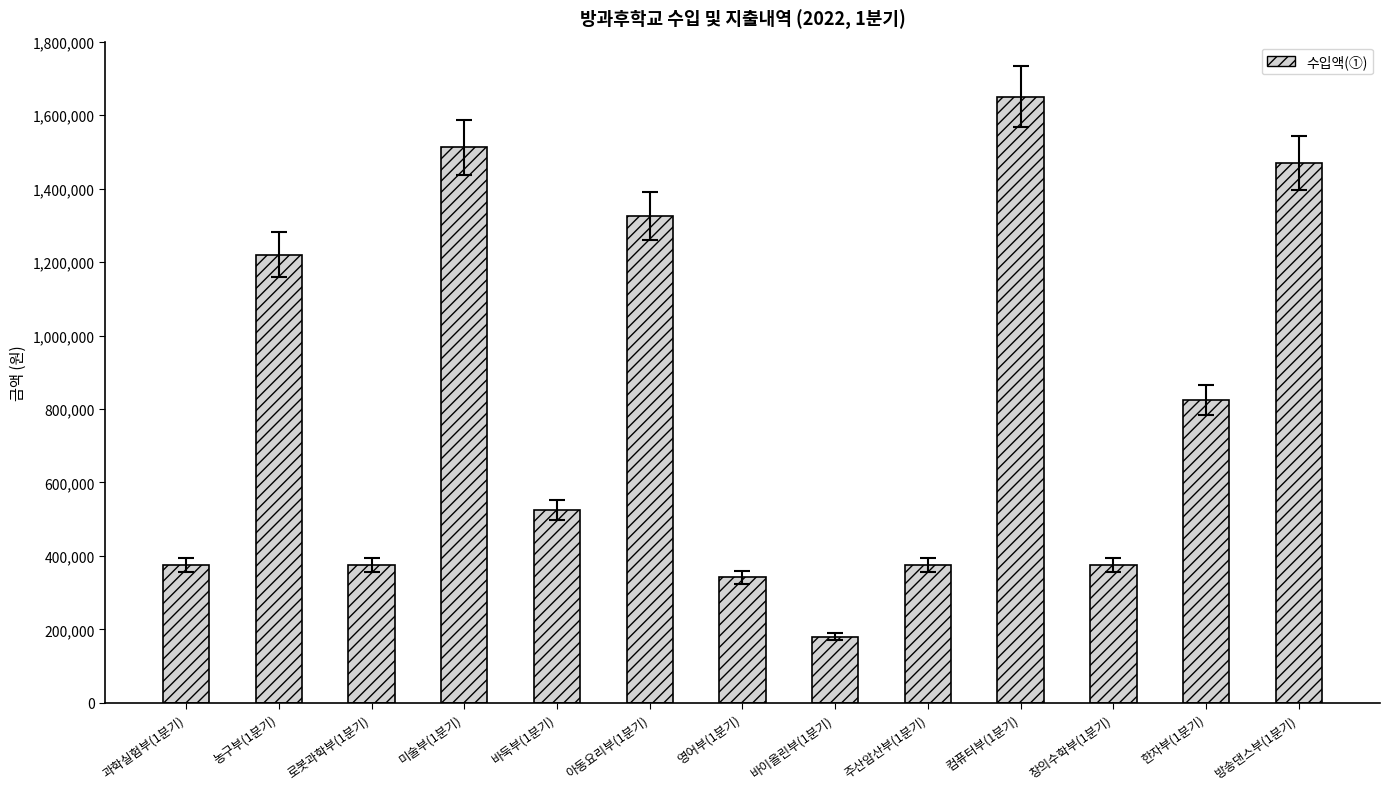

Between 아동요리부(1분기) and 방송댄스부(1분기), which is larger?

방송댄스부(1분기)